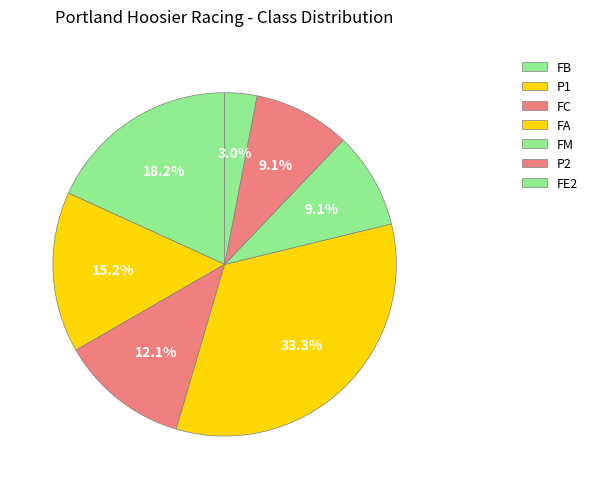

How many segments does this pie chart have?

7